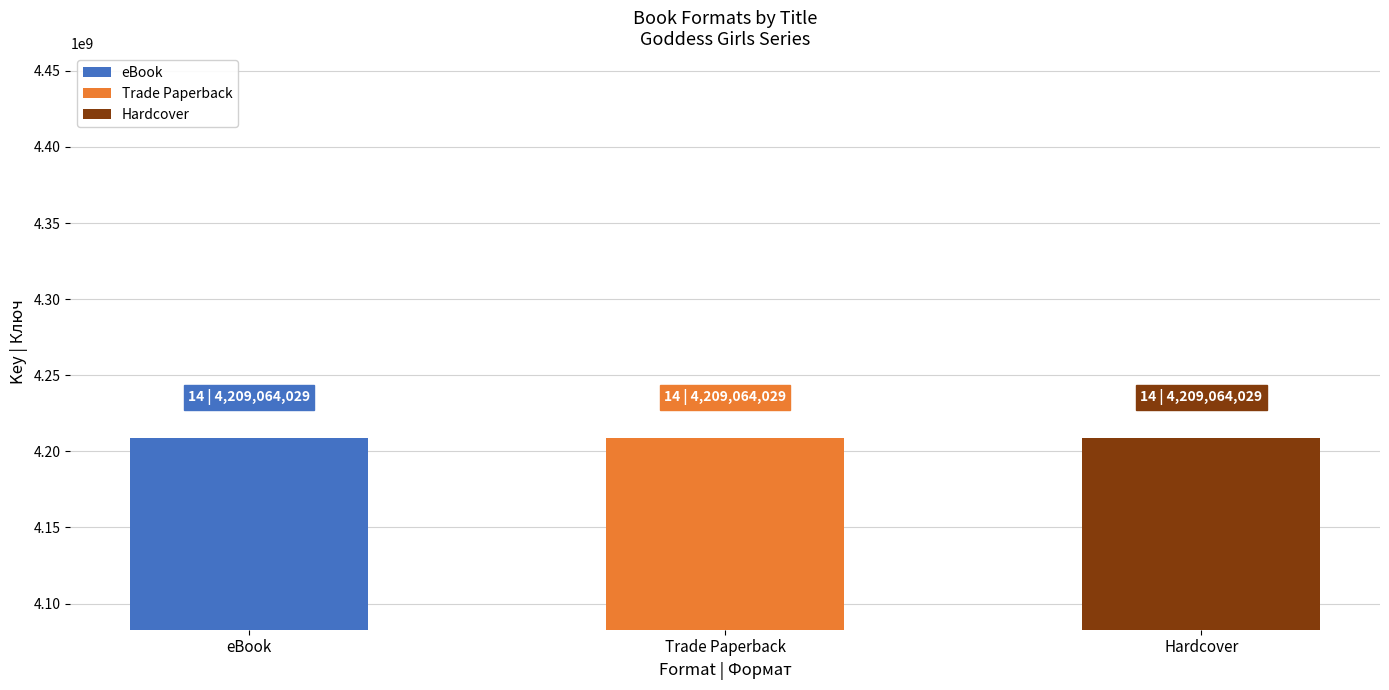

What are all the series names shown in the legend?

eBook, Trade Paperback, Hardcover